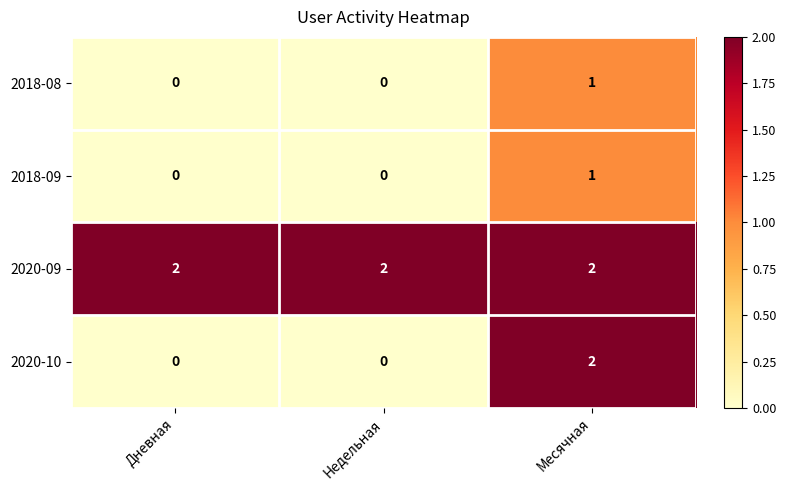

The 2020-10 series shows -1 at Дневная. True or false?

False